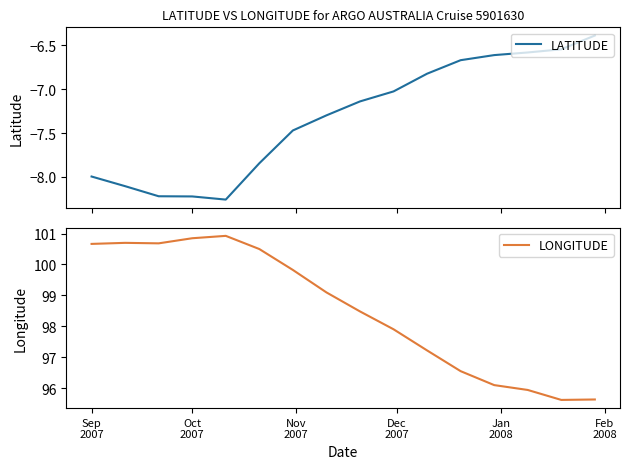

True or false: LONGITUDE and LATITUDE cross at least once.

False